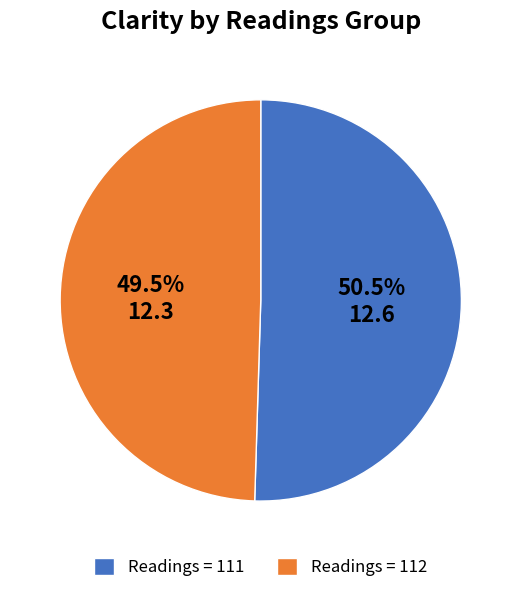

Do Readings = 112 and Readings = 111 together represent more than half of the pie?

Yes